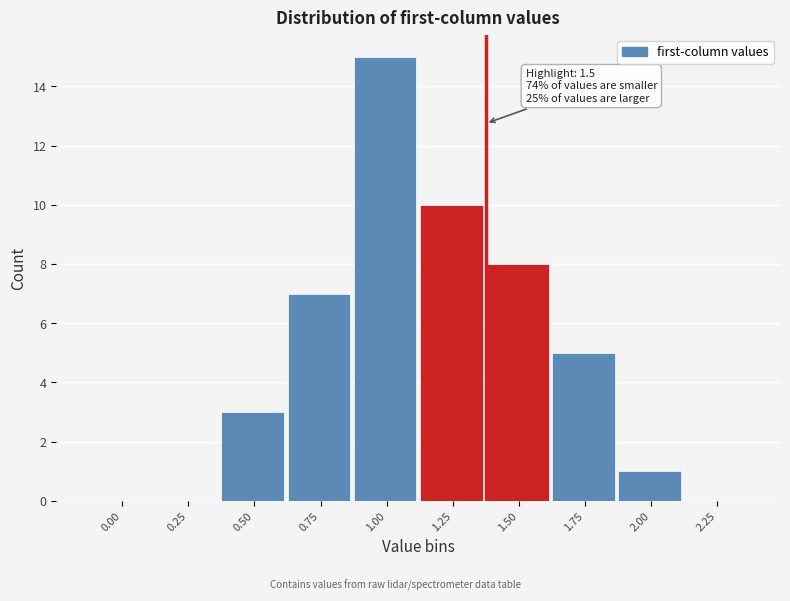

Reading left to right, list all the values displayed in this chart.

0.00=0	0.25=0	0.50=3	0.75=7	1.00=15	1.25=10	1.50=8	1.75=5	2.00=1	2.25=0